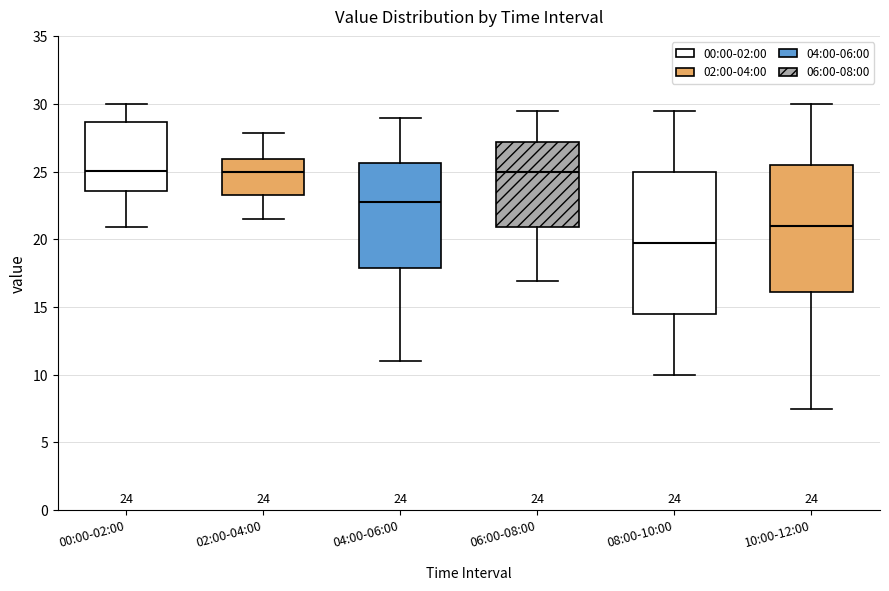

Comparing the boxes themselves (not the whiskers), which one is the tallest?

08:00-10:00